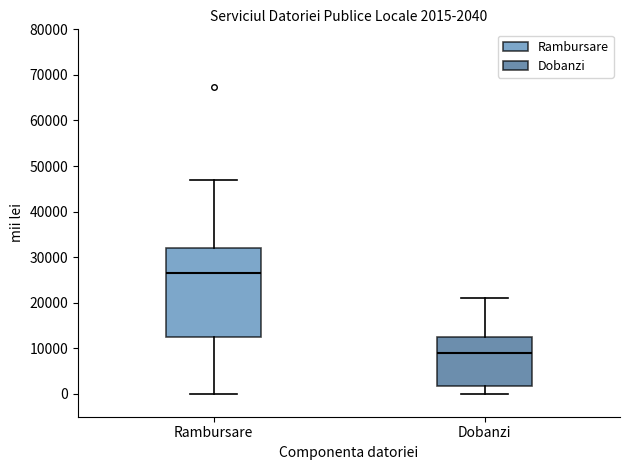

Which box has the lowest median line?

Dobanzi